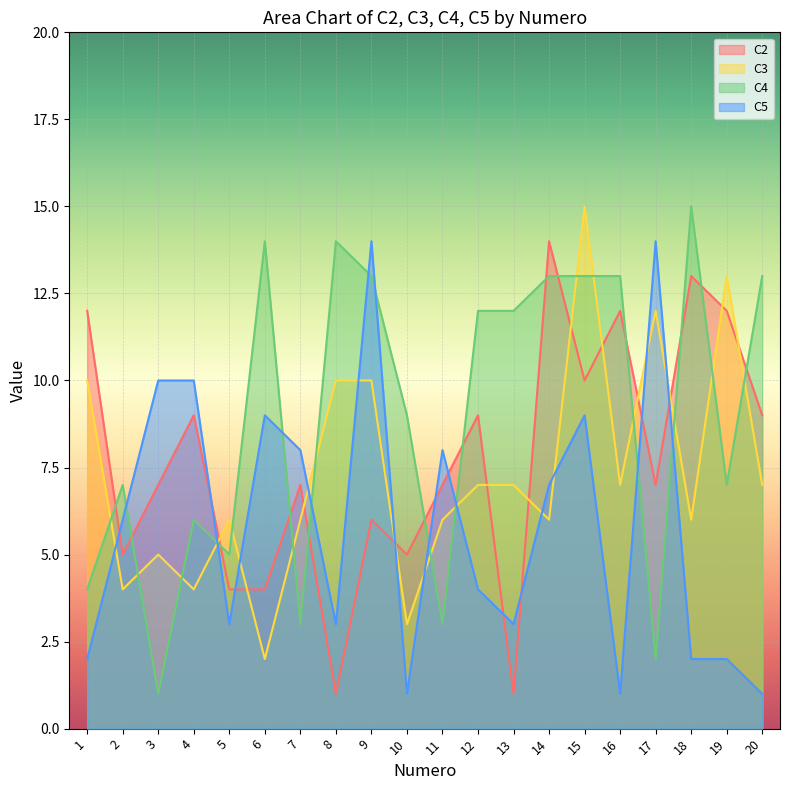

At how many categories does at least one series exceed 5?

20